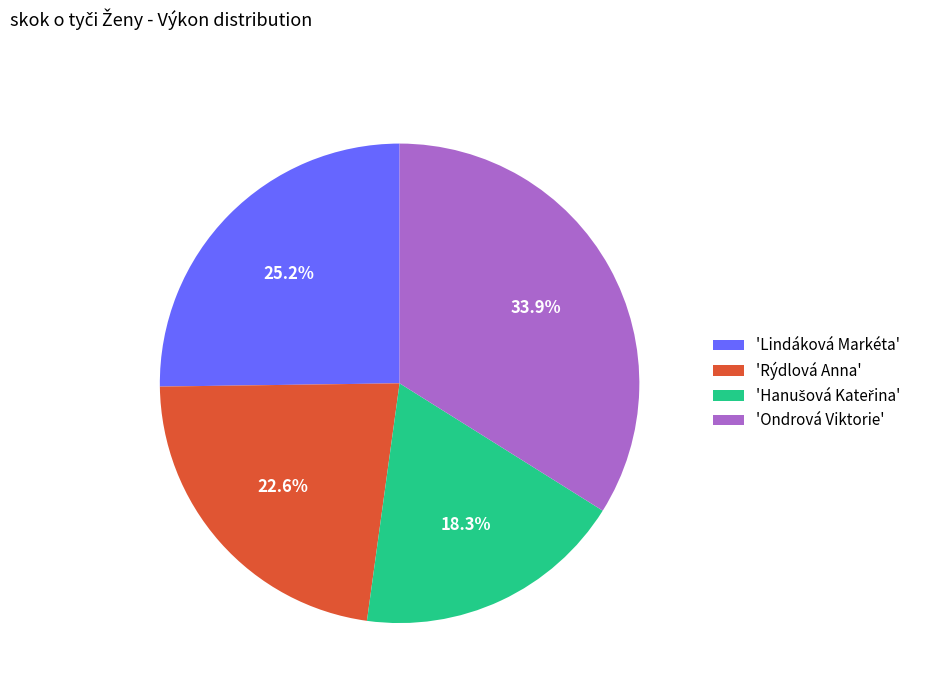

Does any single category account for the majority?

No